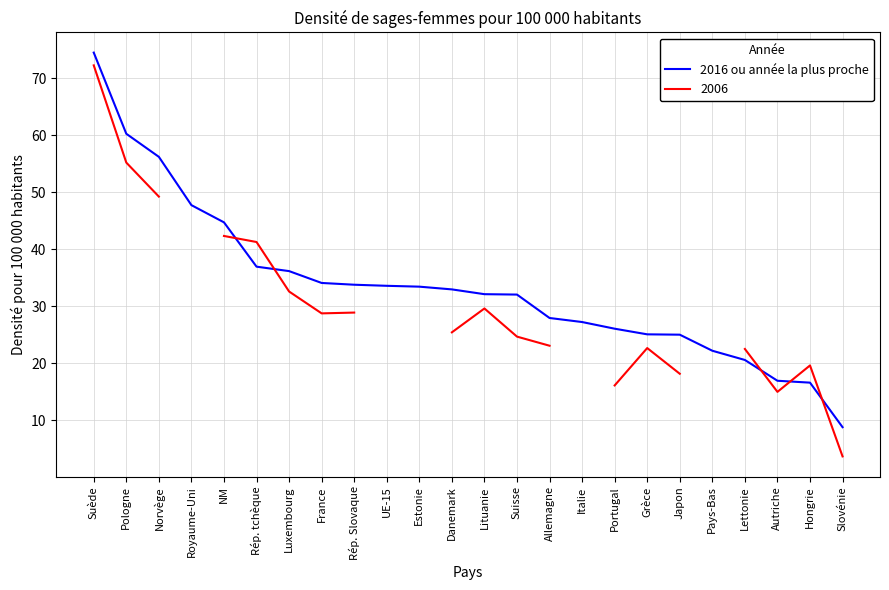

The value of 2016 ou année la plus proche at Grèce is 33.4. True or false?

False